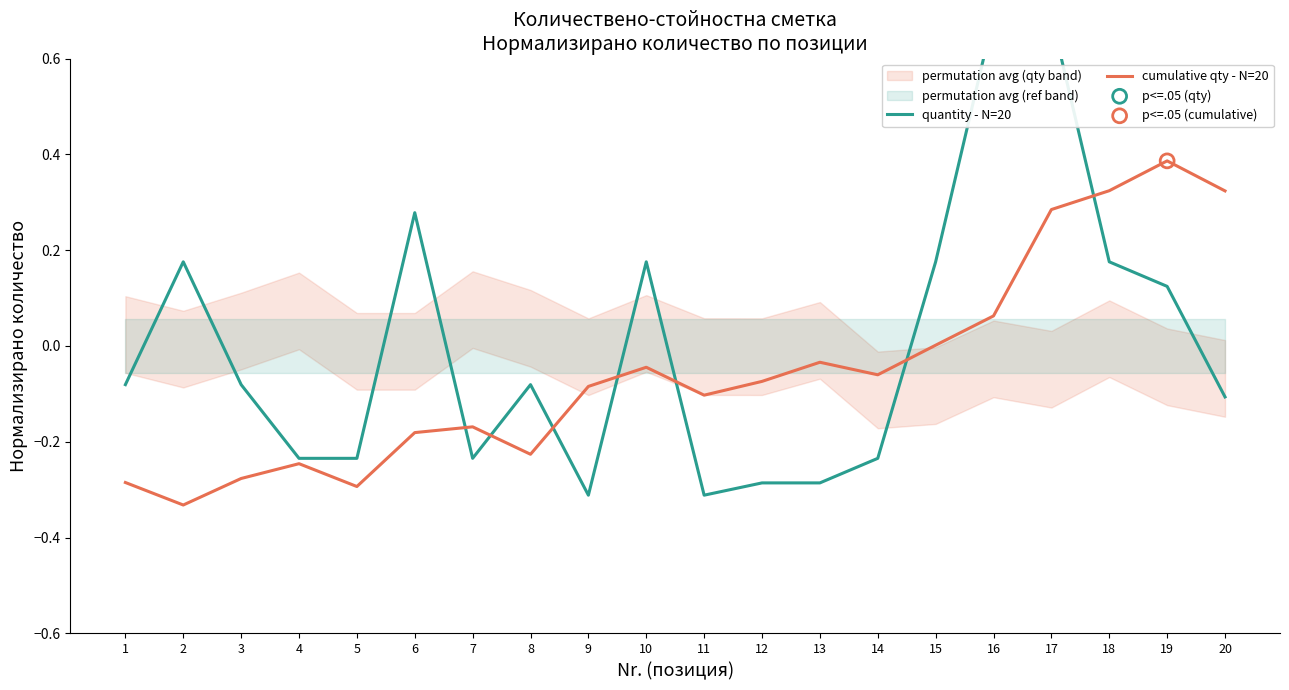

Is the value of quantity - N=20 at 12 greater than the value of cumulative qty - N=20 at 14?

No